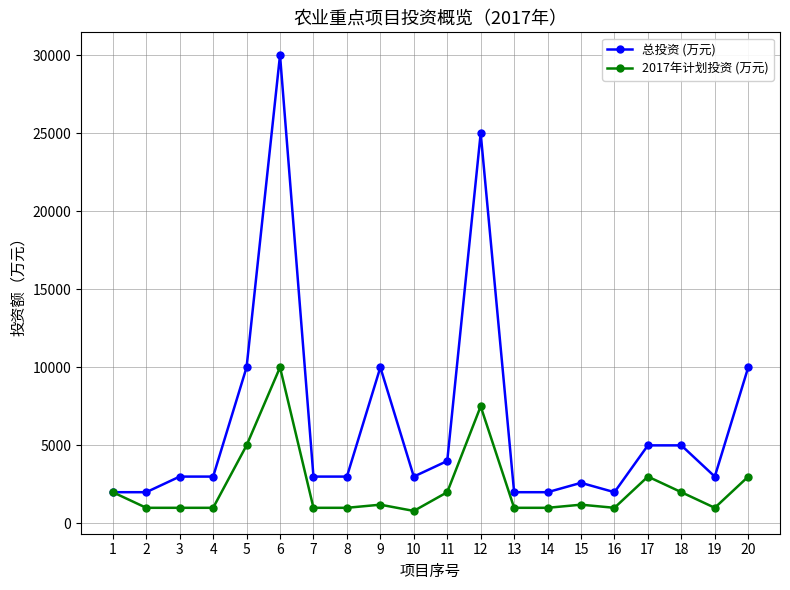

List the series in order of their overall mean, highest first.

总投资 (万元), 2017年计划投资 (万元)